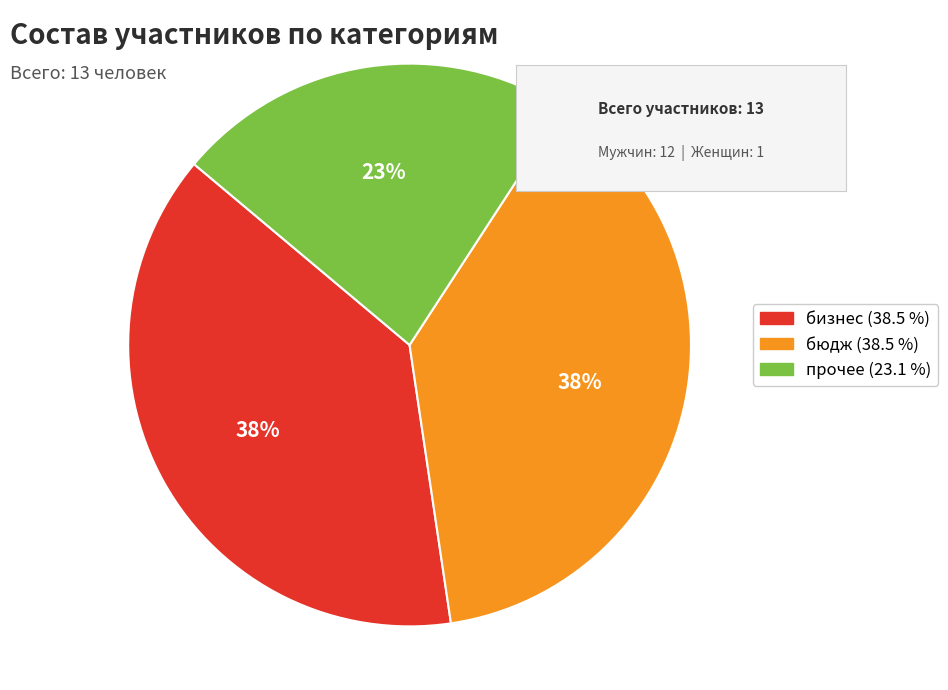

The бюдж (38.5 %) slice represents 31% of the pie. True or false?

False